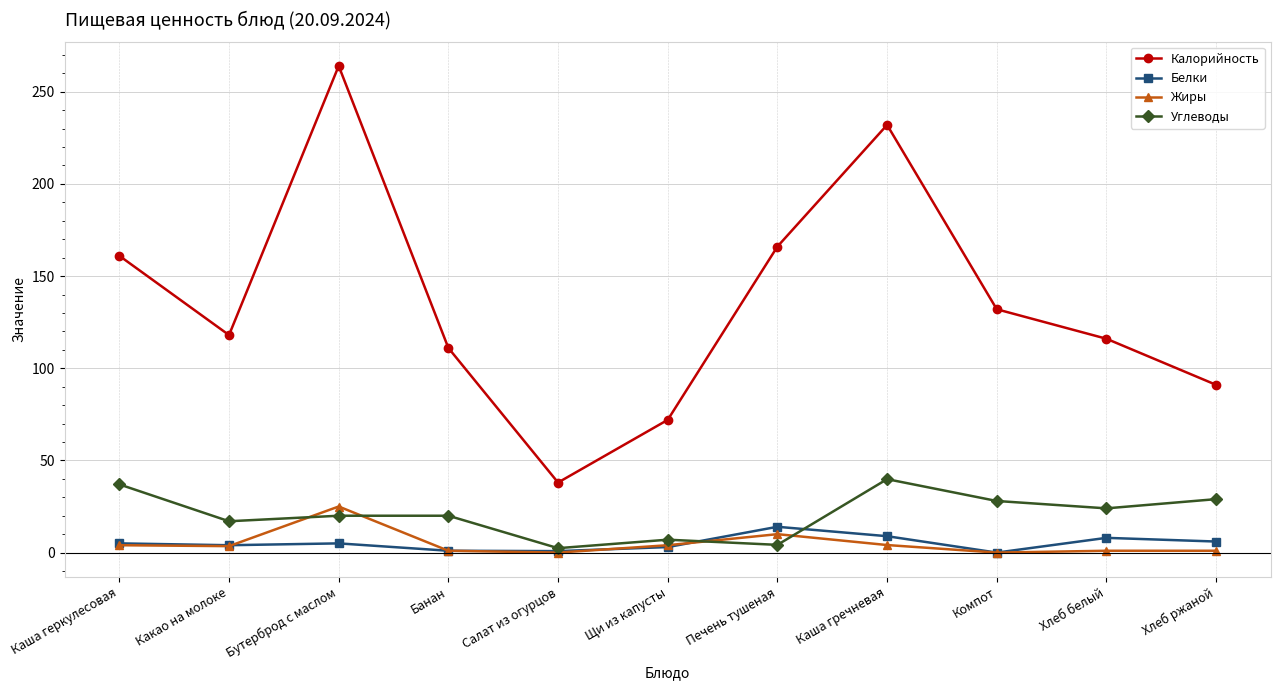

True or false: Калорийность has more than 2 points higher than both neighbors.

False